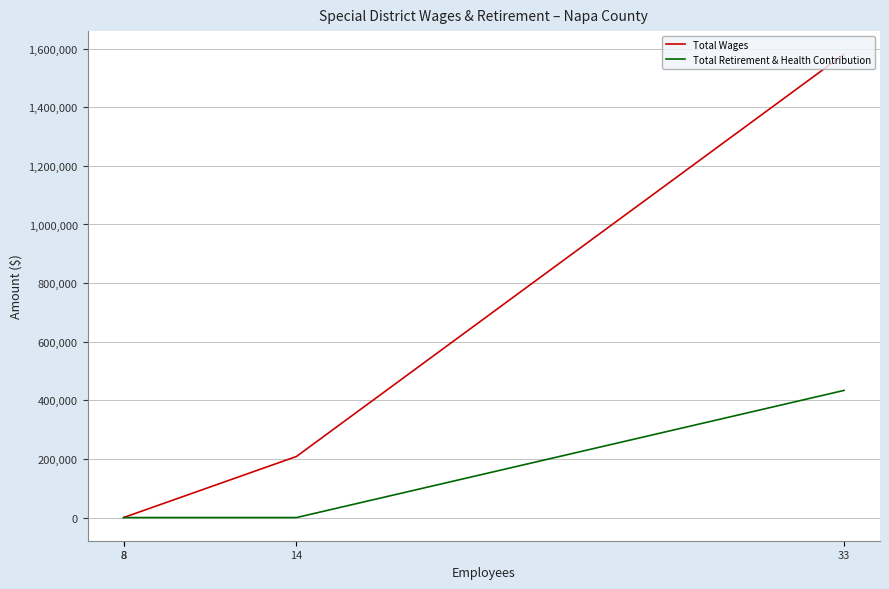

What is the difference between the maximum and minimum values in the Total Retirement & Health Contribution series?

433763